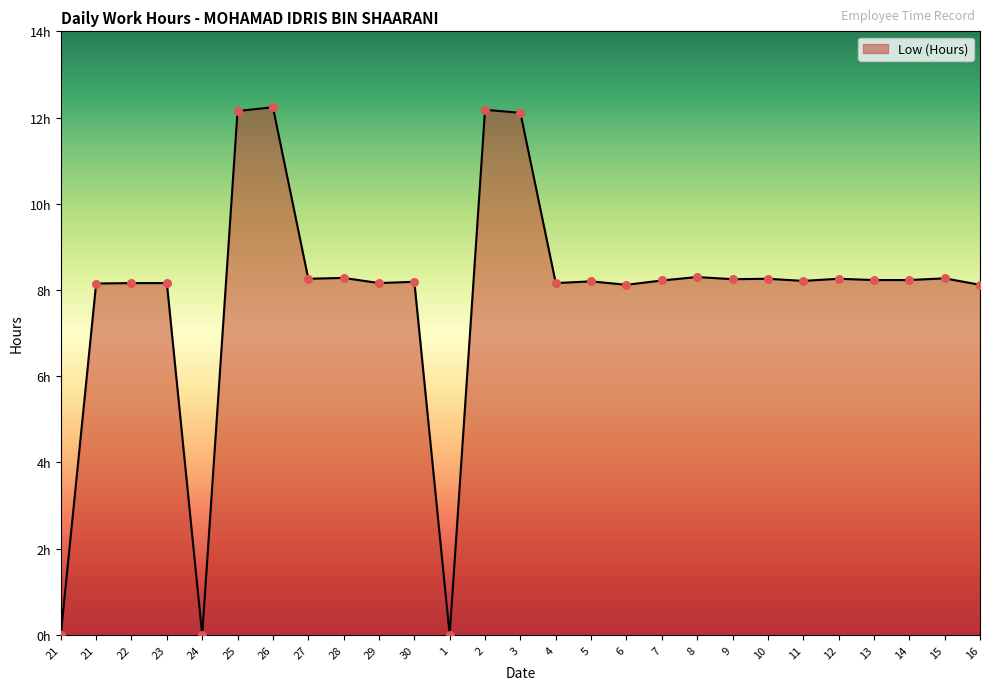

What is the ratio of the value at 10 to the value at 21?

1.0